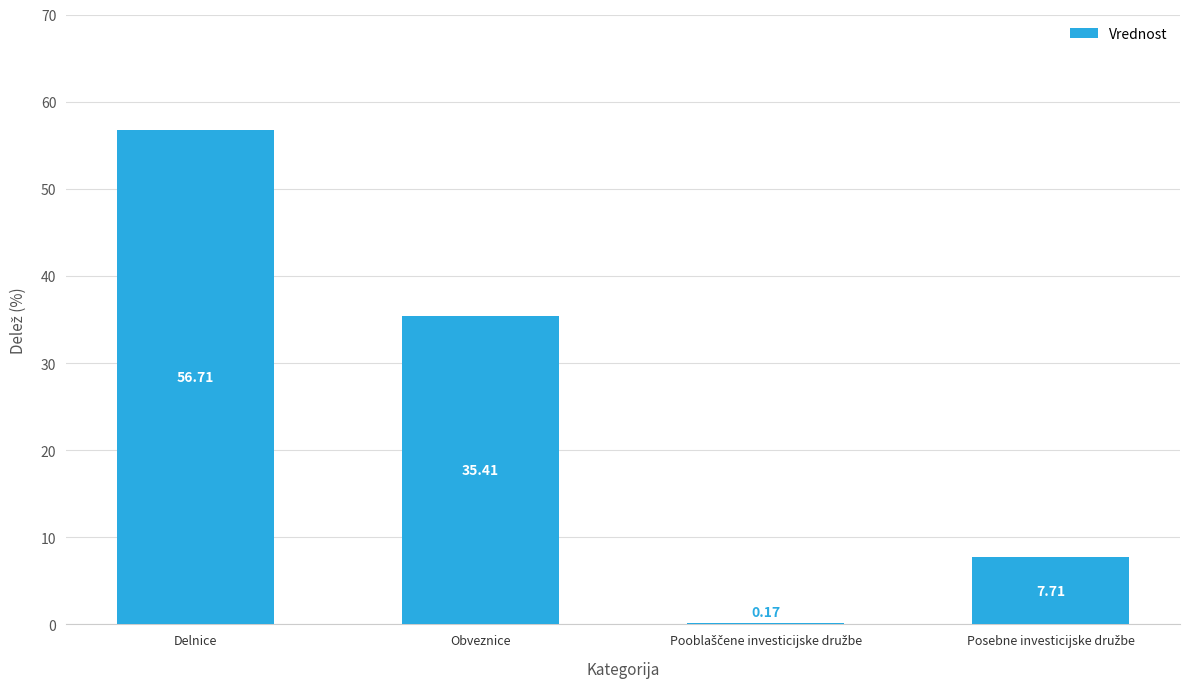

Count the number of data series in this chart.

1